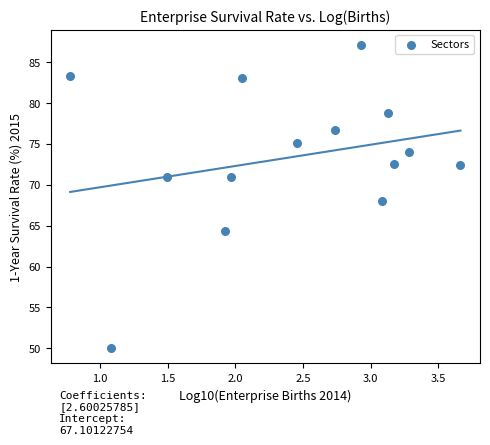

What is the range of X values (max minus min)?

2.9